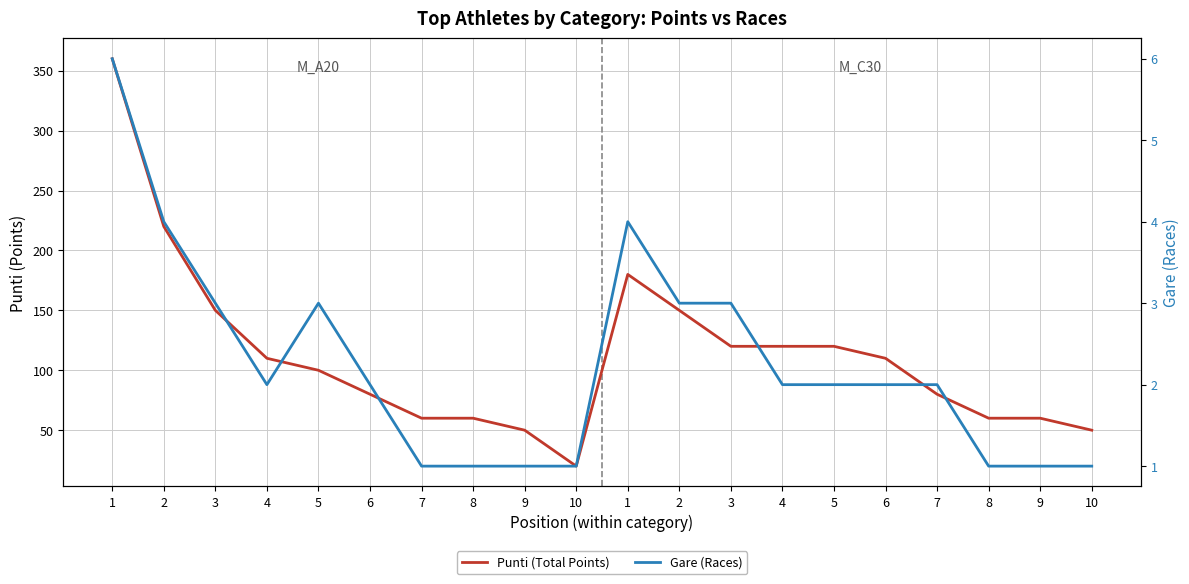

What is the sum of the Punti (Total Points) values at 2 and 3?

340